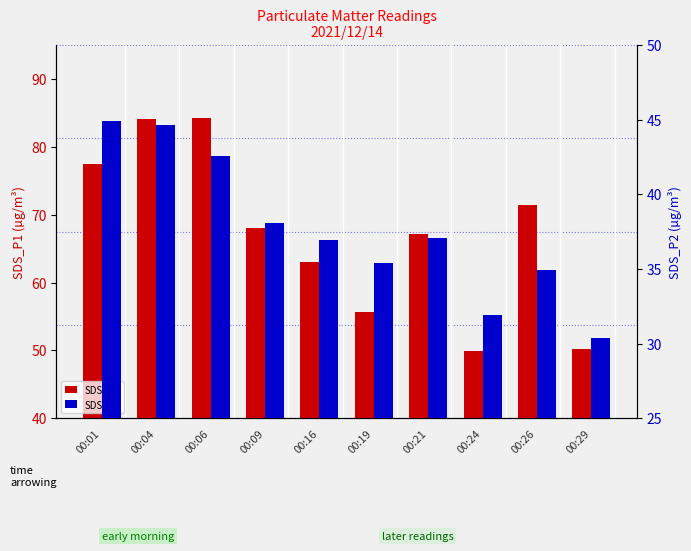

What is the greatest value displayed?

84.2